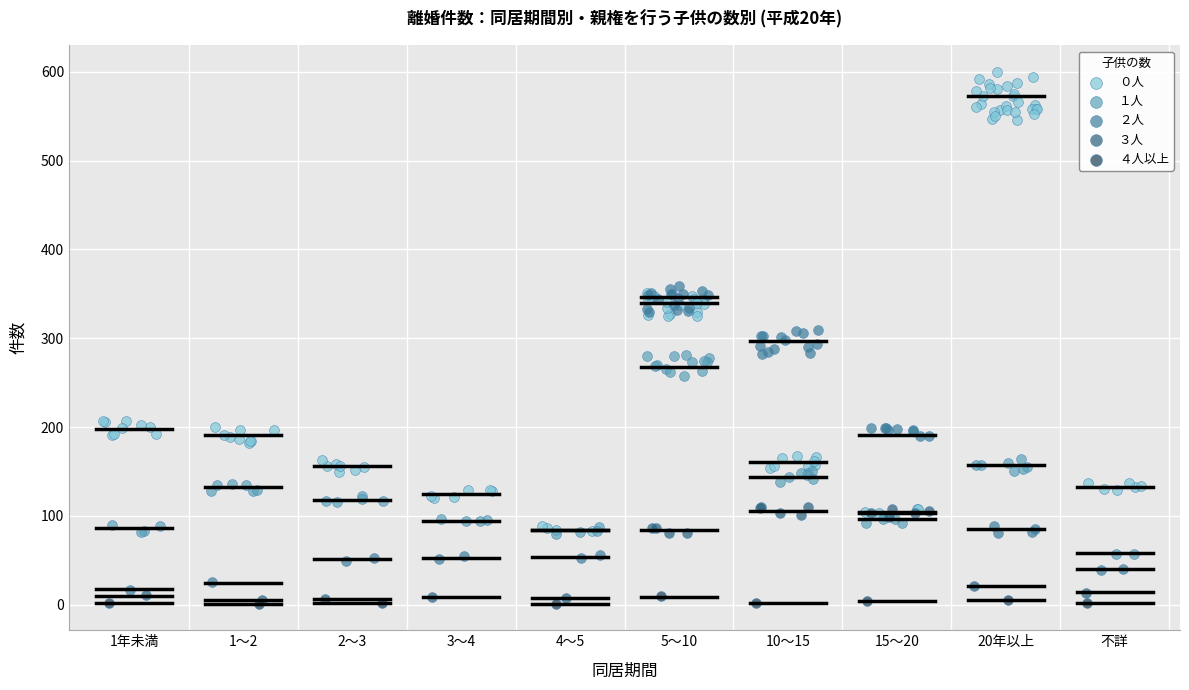

Which series has the widest spread of Y values?

０人